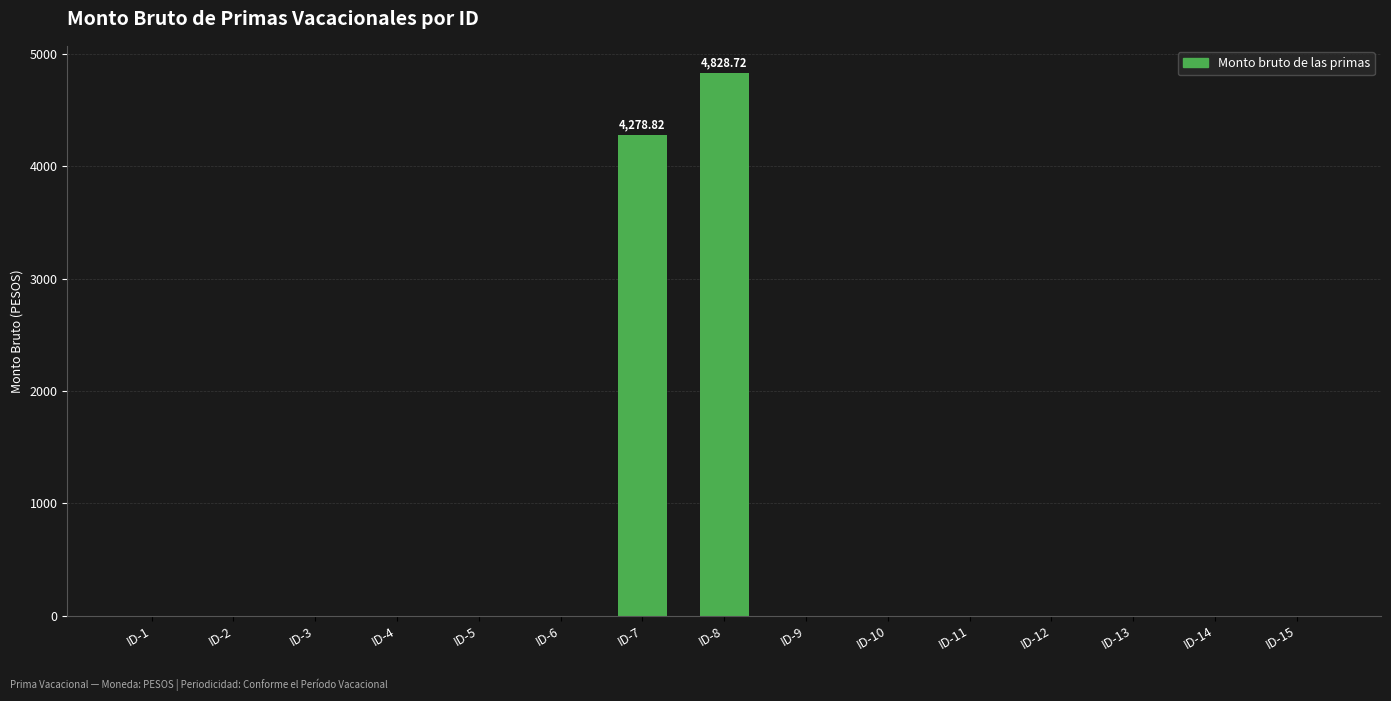

What is the sum of the values at ID-6 and ID-7?

4278.8